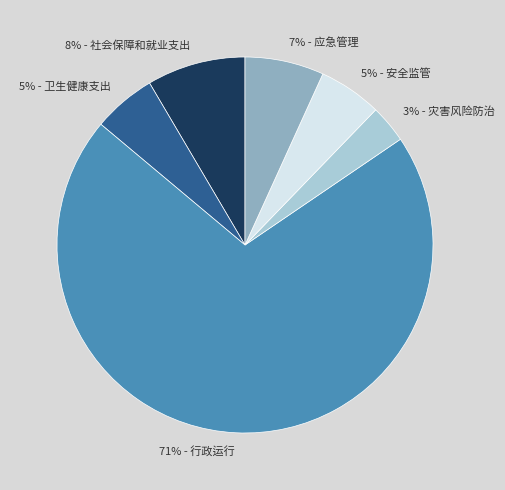

What is the smallest slice in the pie chart?

3% - 灾害风险防治